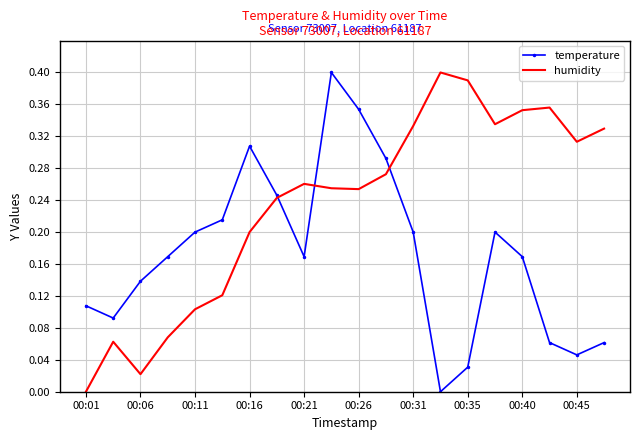

List the series in order of their overall mean, lowest first.

temperature, humidity